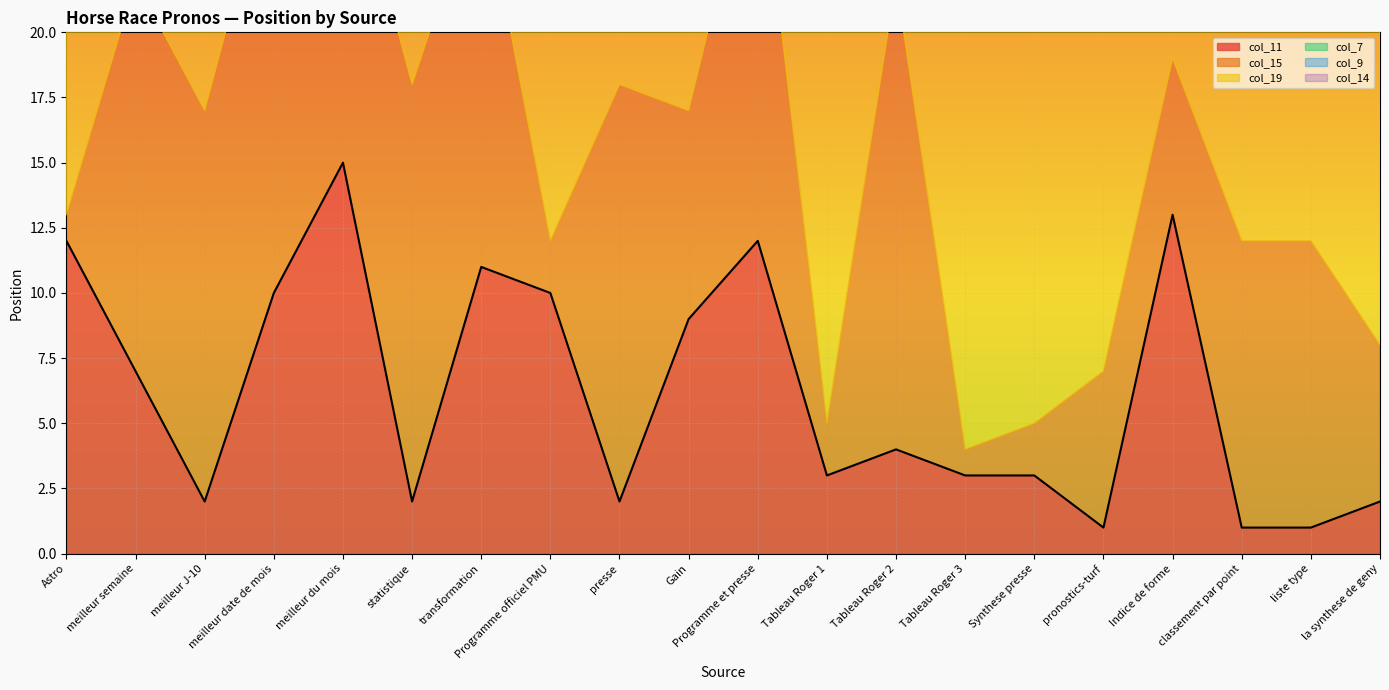

What position from the right is pronostics-turf?

5